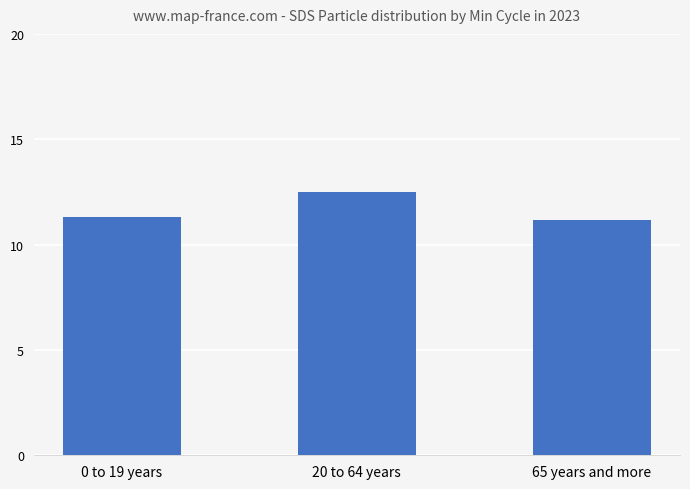

What is the value of the 3rd bar from the left?

11.2